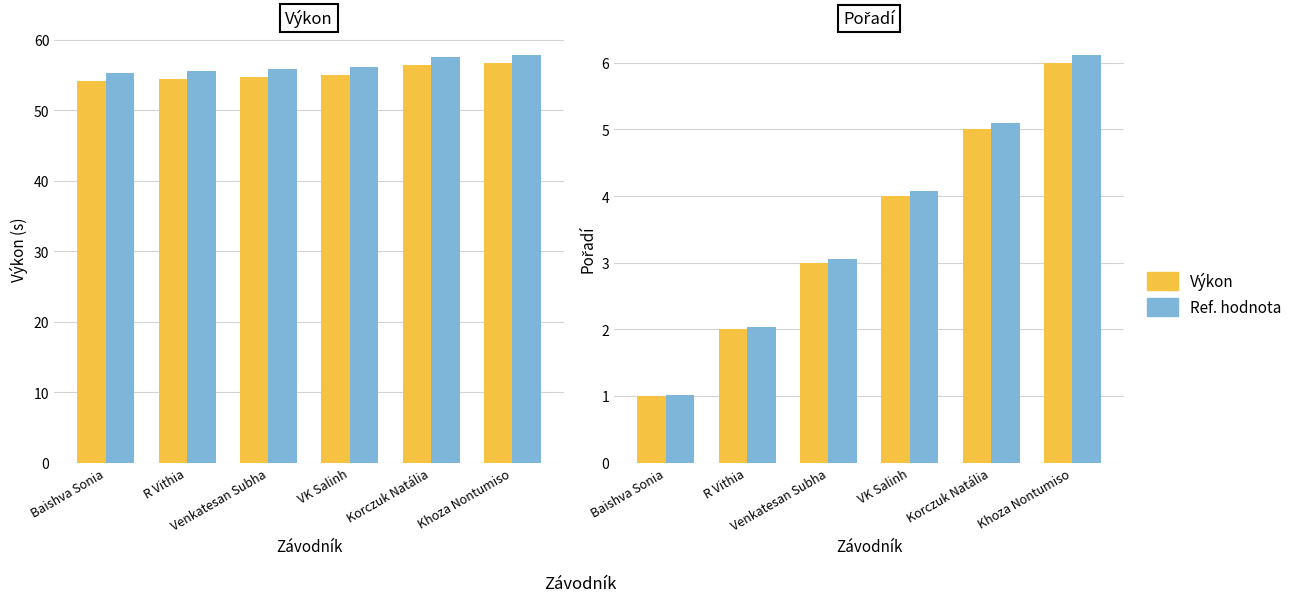

At how many categories does at least one series exceed 33?

6